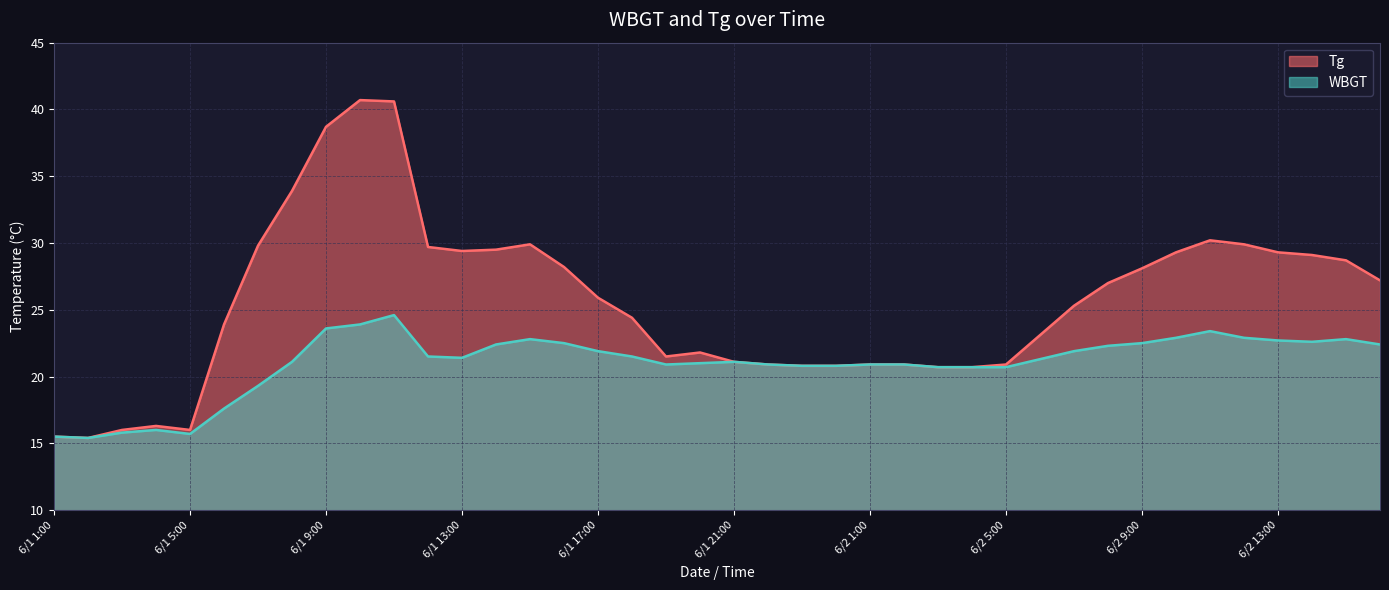

True or false: Tg and WBGT intersect in this chart.

False